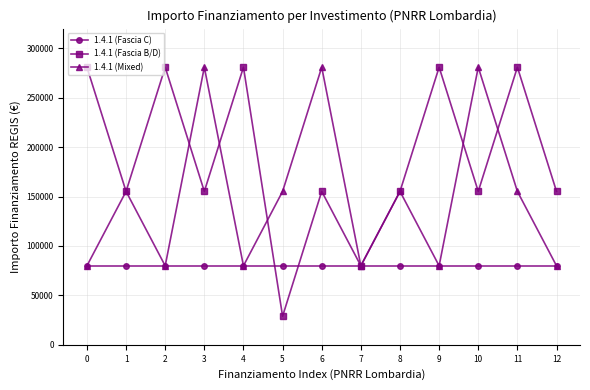

True or false: 1.4.1 (Mixed) has a value of 79922 at 7.

True